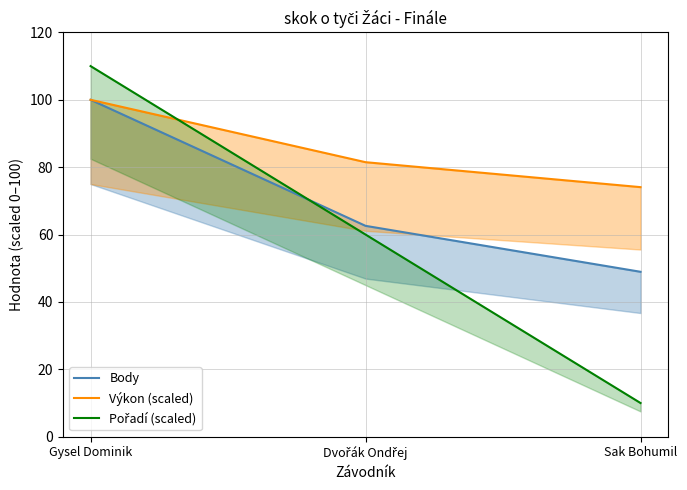

What is the difference between the highest and lowest values at Gysel Dominik?

10.0